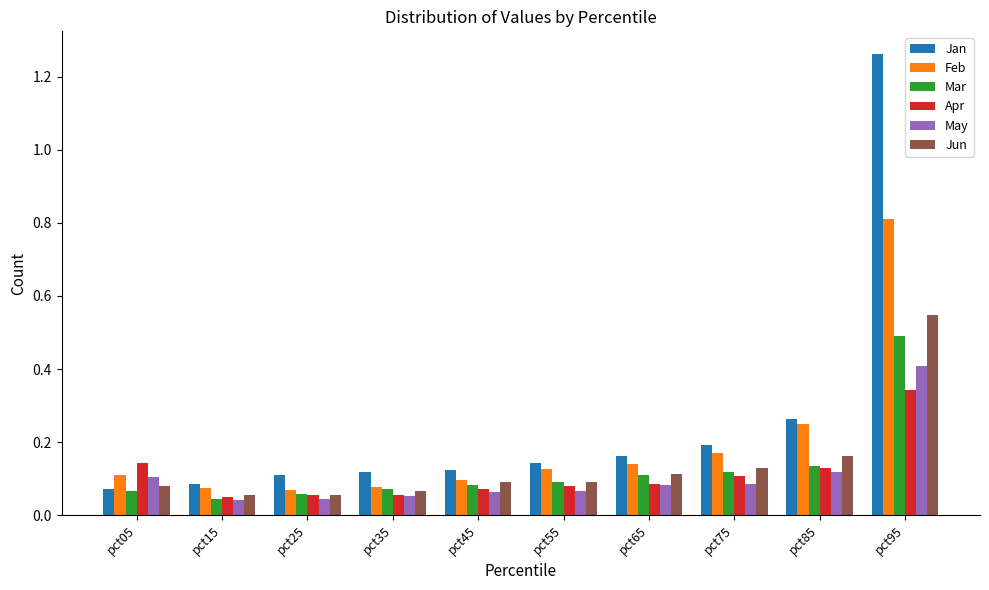

Between pct15 and pct75, which series saw the biggest shift?

Jan